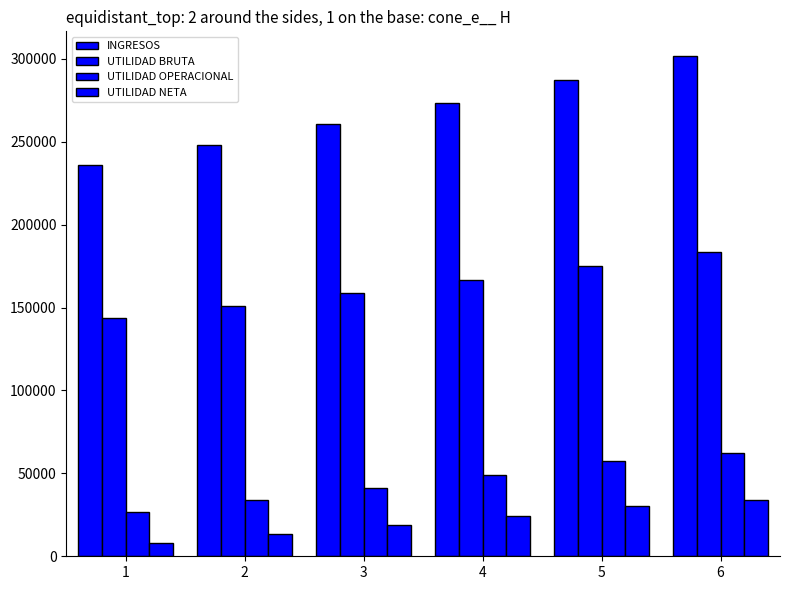

The INGRESOS series shows 301521.5 at 6. True or false?

True